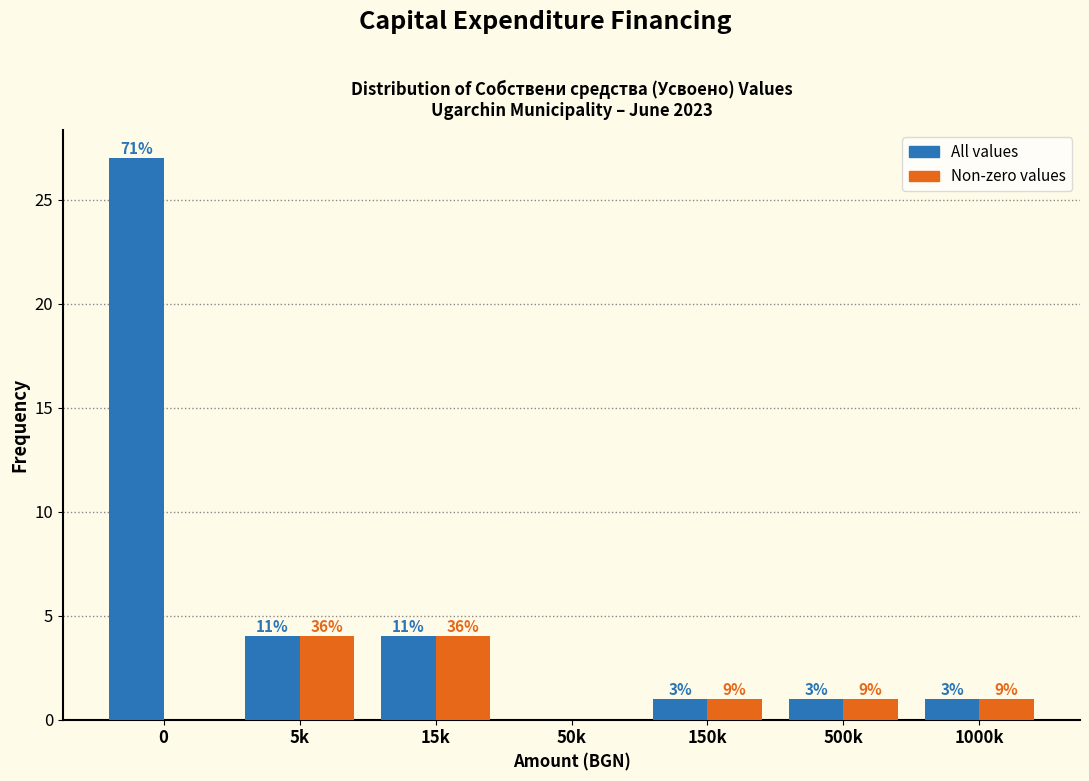

Does the chart contain stacked bars?

No